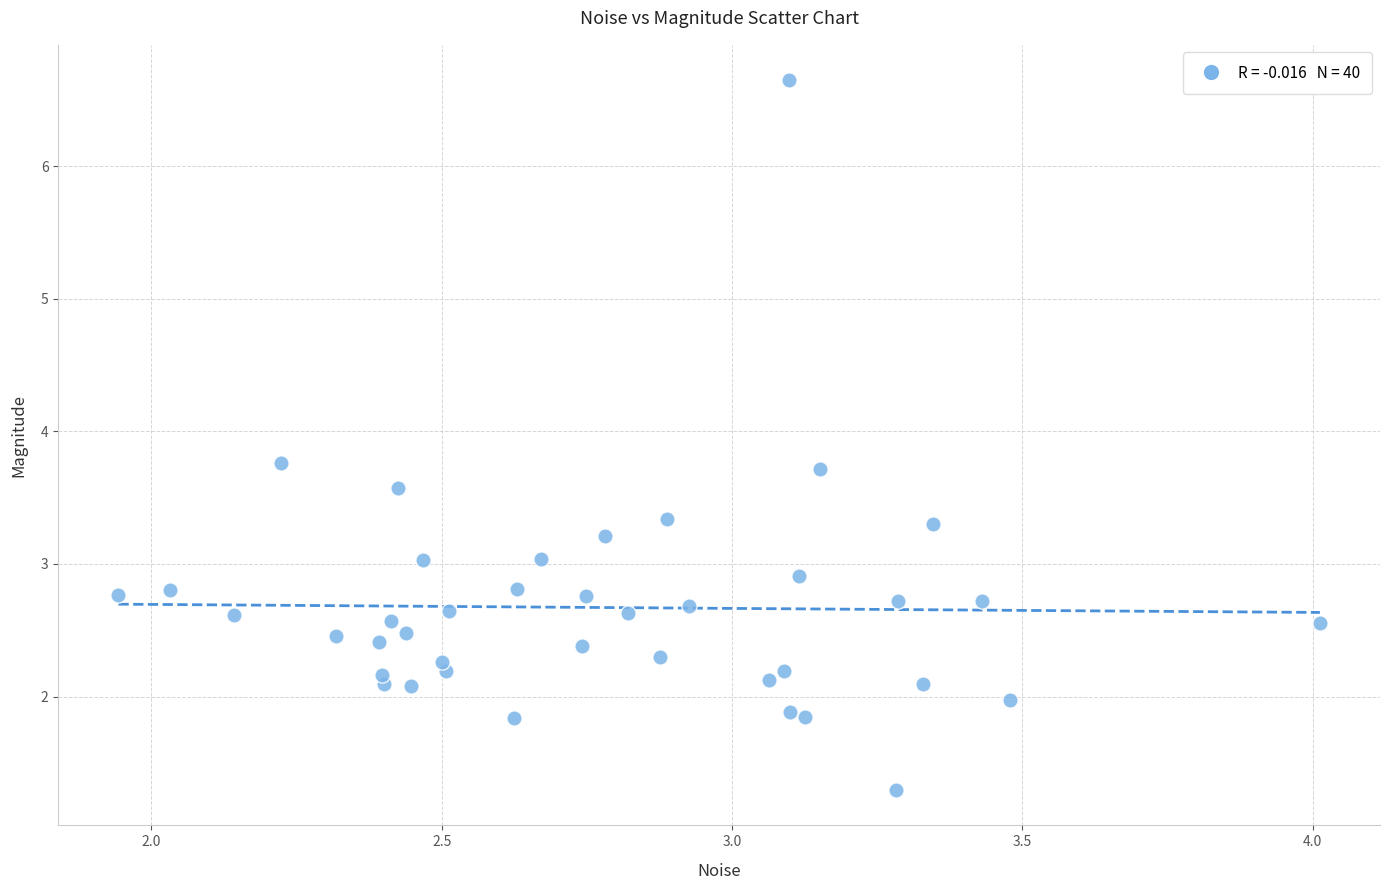

What is the range of Y values (max minus min)?

5.4